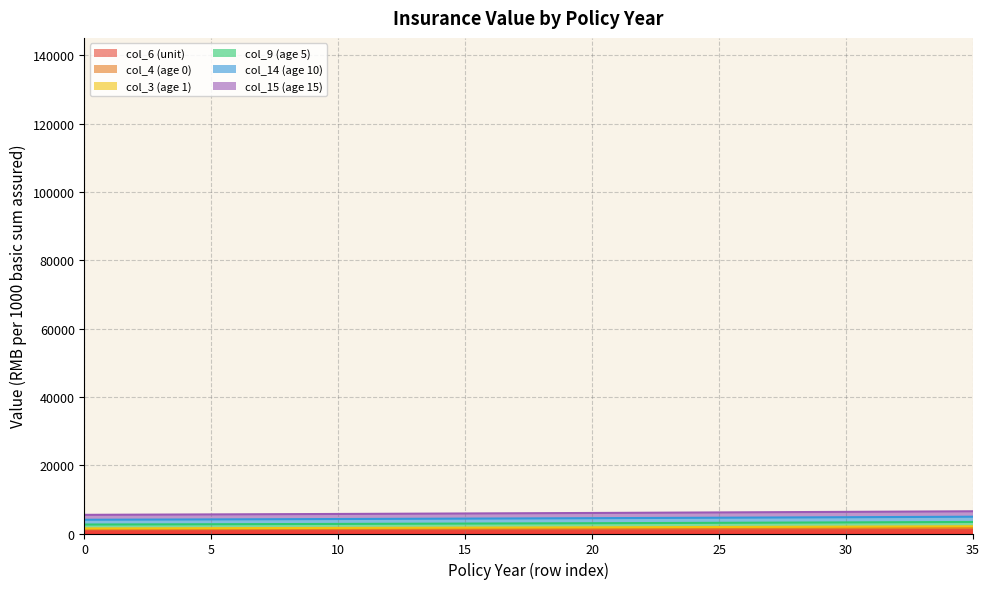

True or false: col_3 (age 1) and col_6 (unit) cross at least once.

False